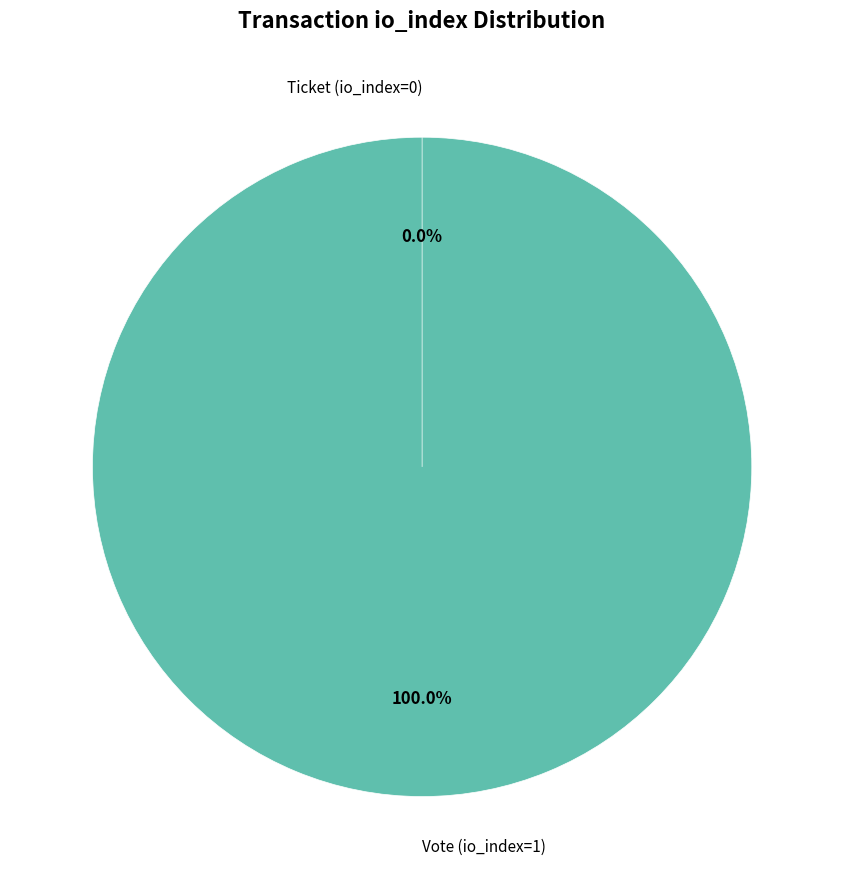

Is there a majority slice in this chart?

Yes